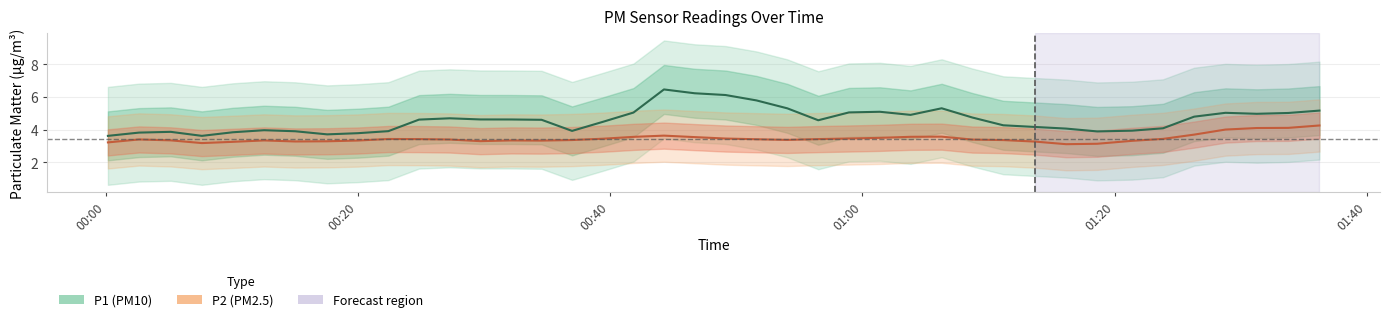

How many lines are shown in the chart?

2